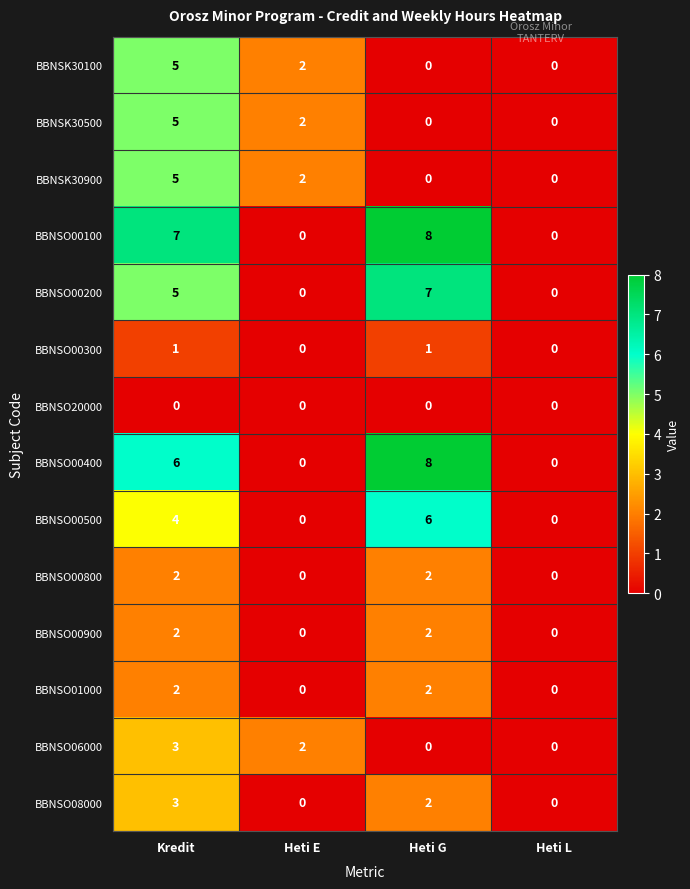

Which series changed the most between Kredit and Heti E?

BBNSO00100